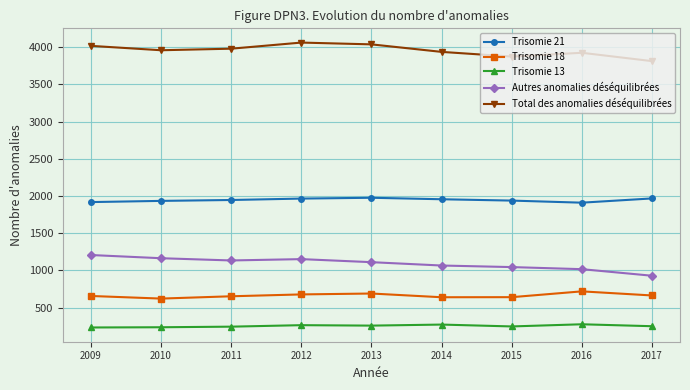

What is the average value of the Trisomie 13 series?

254